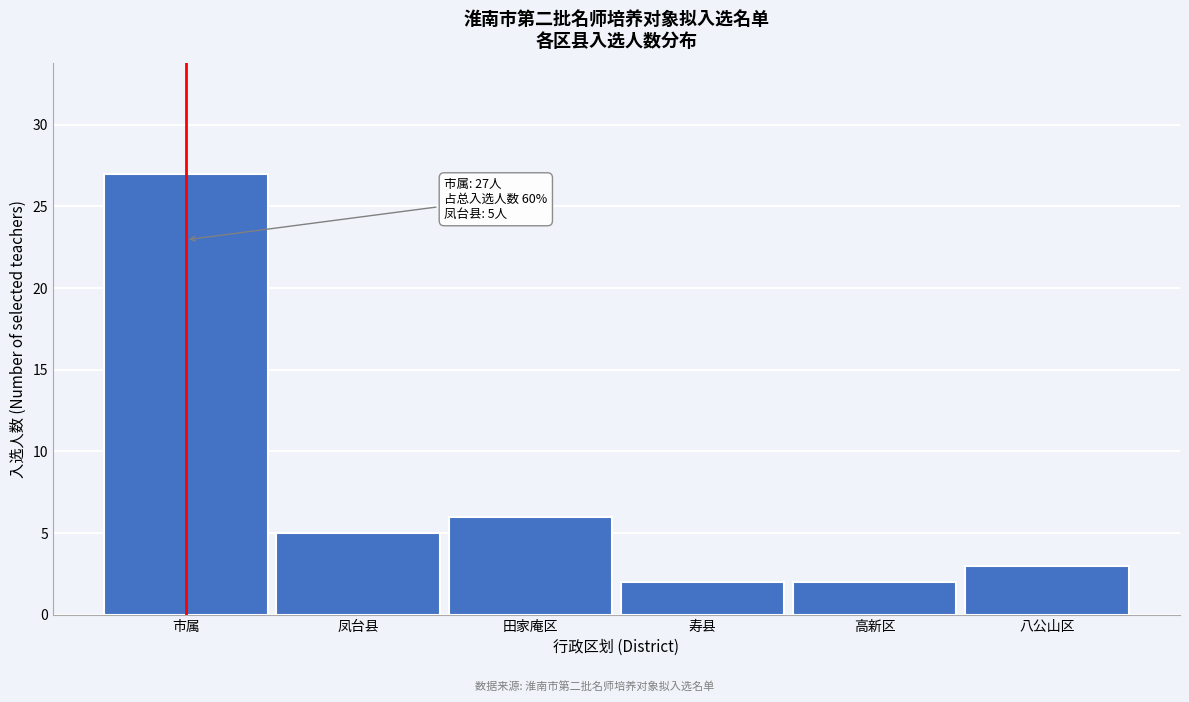

Reading right to left, what are all the values shown in this chart?

八公山区=3	高新区=2	寿县=2	田家庵区=6	凤台县=5	市属=27